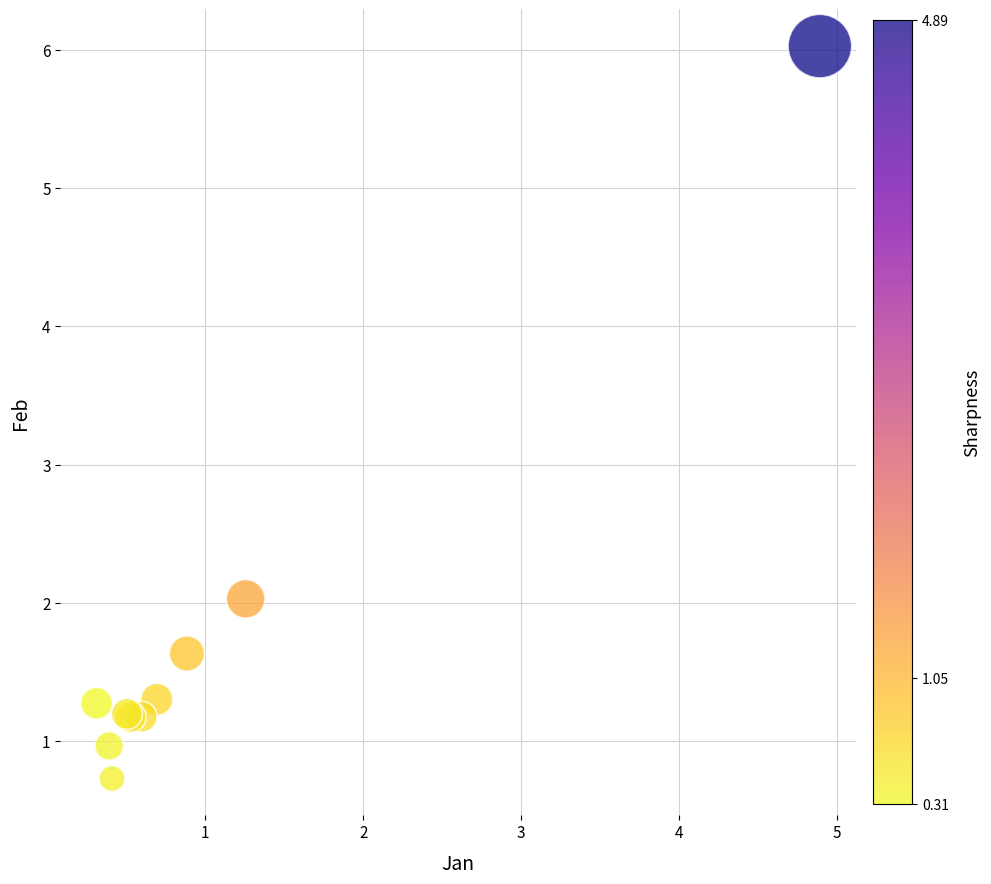

What Y value in the scatter plot is closest to 3?

2.0